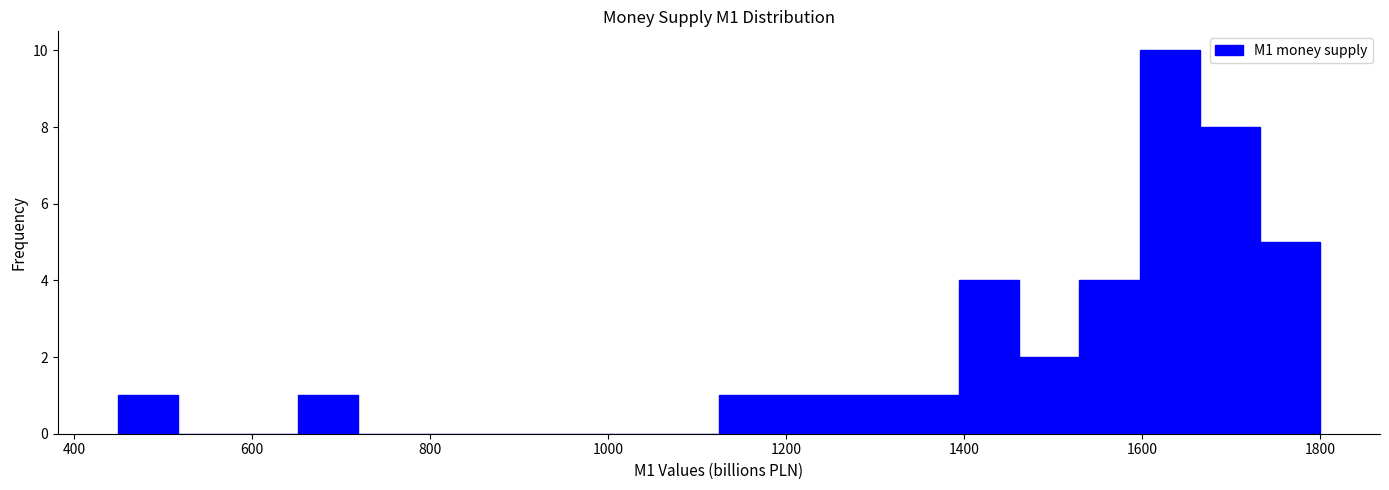

Around what value on the x-axis is the tallest bar? Give the approximate position of its centre, as read against the axis.

1640